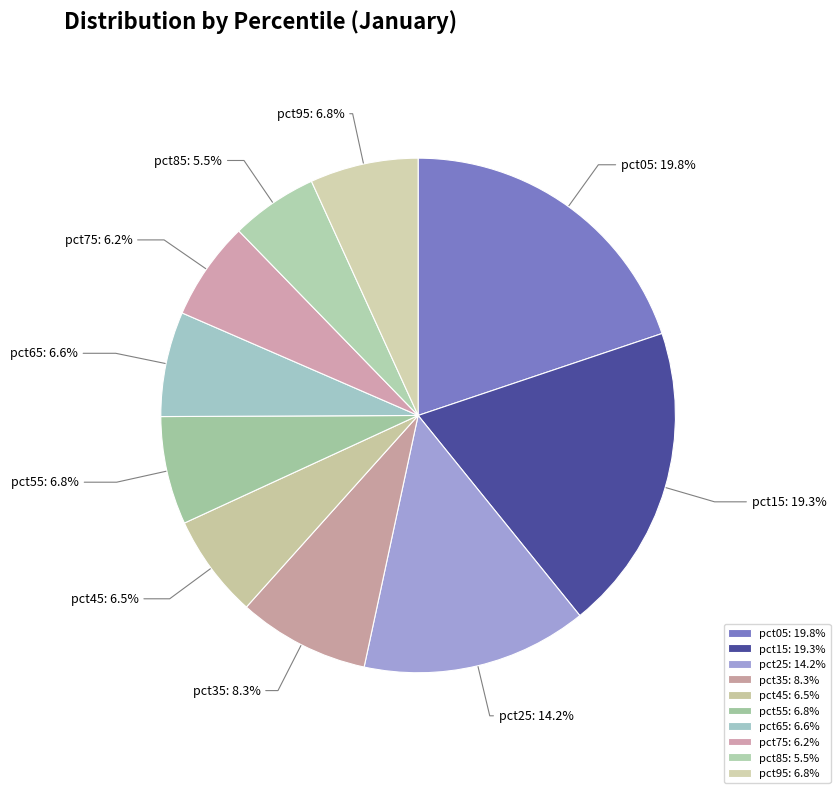

How many segments does this pie chart have?

10